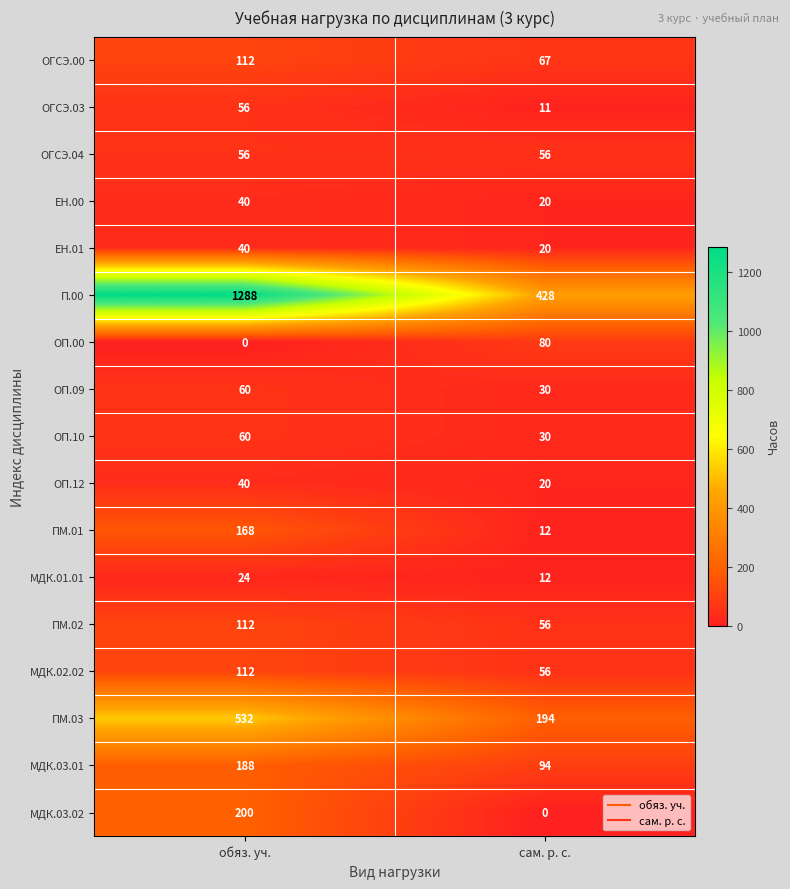

What is the sum of the ОГСЭ.00 values at сам. р. с. and обяз. уч.?

179